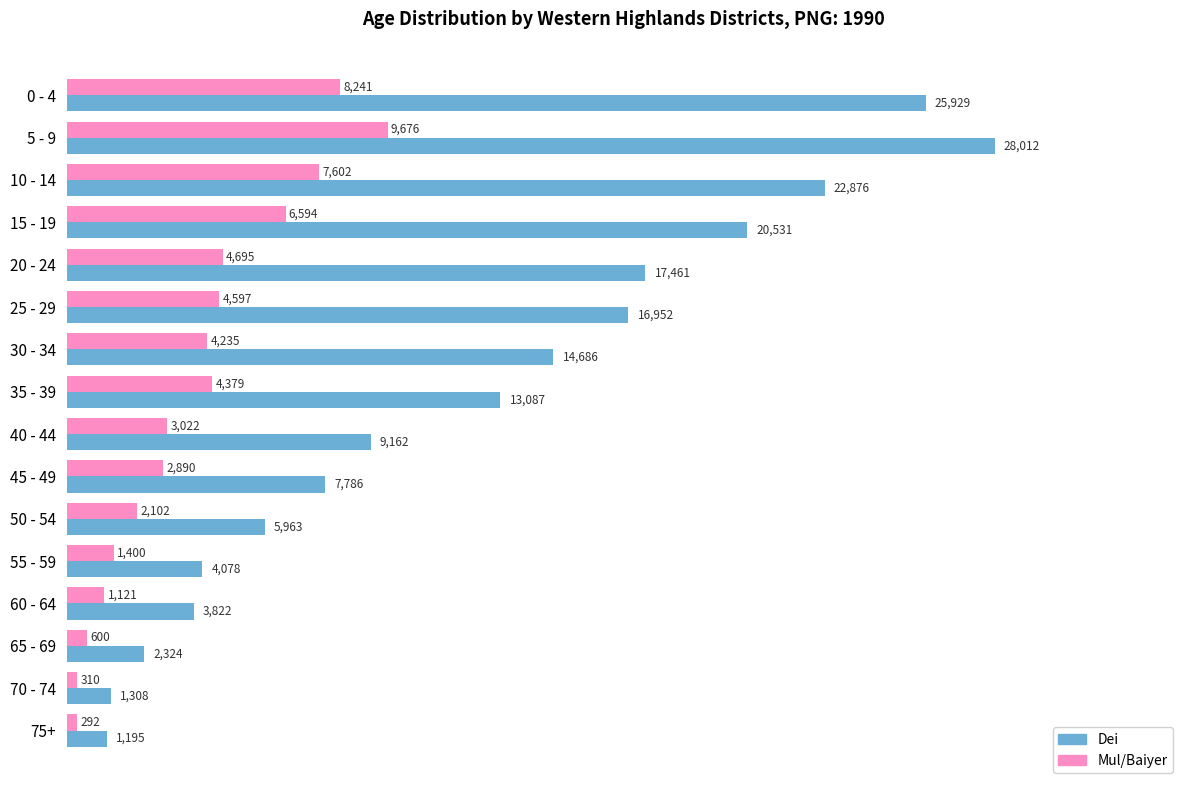

True or false: Dei has a value of 17461 at 20 - 24.

True